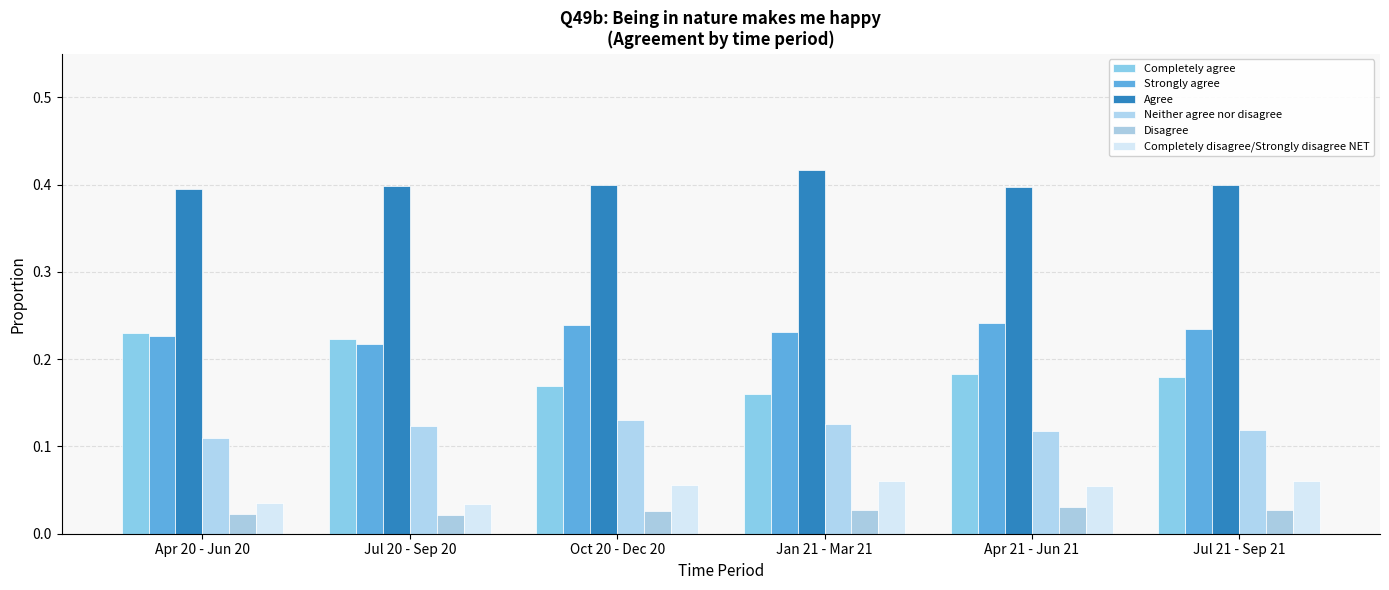

How many series are shown in this chart?

6